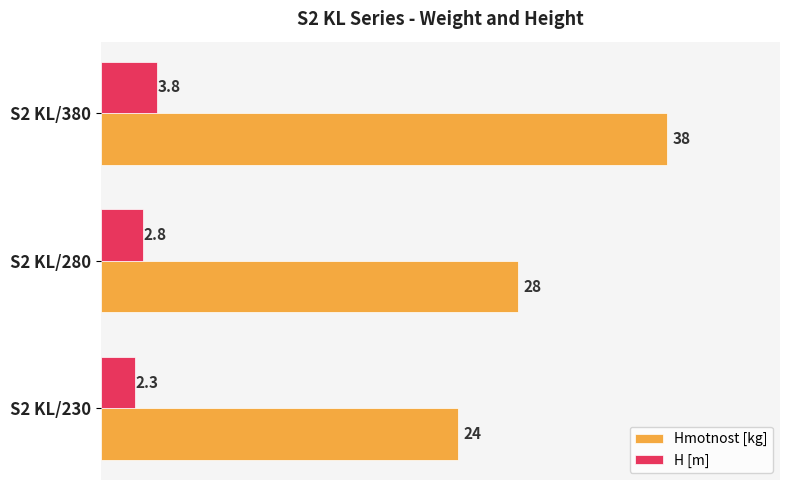

At which category is the sum across all series the highest?

S2 KL/380